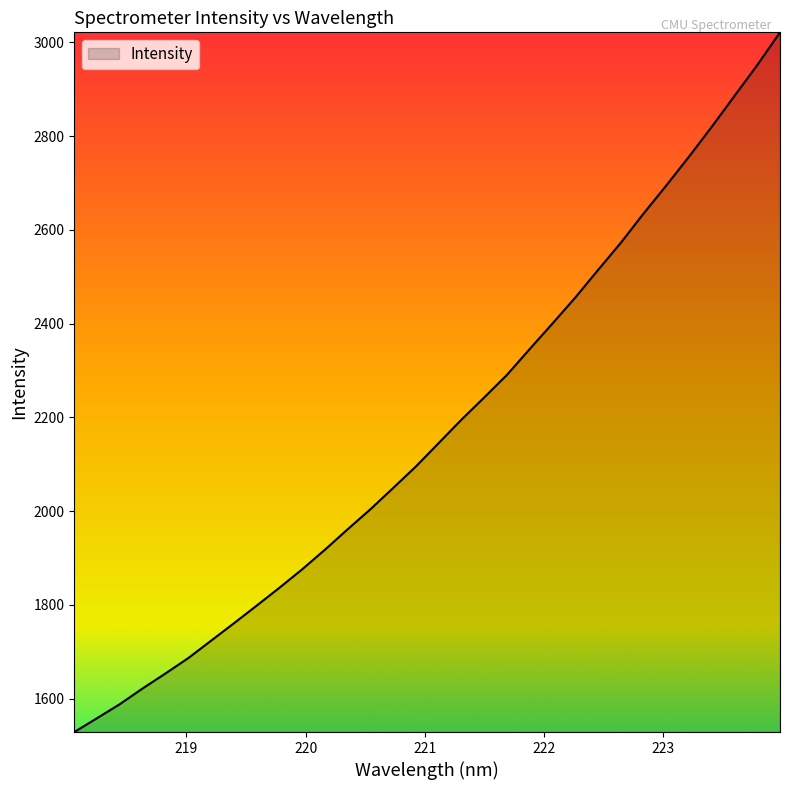

What is the minimum value shown in the chart?

1528.8